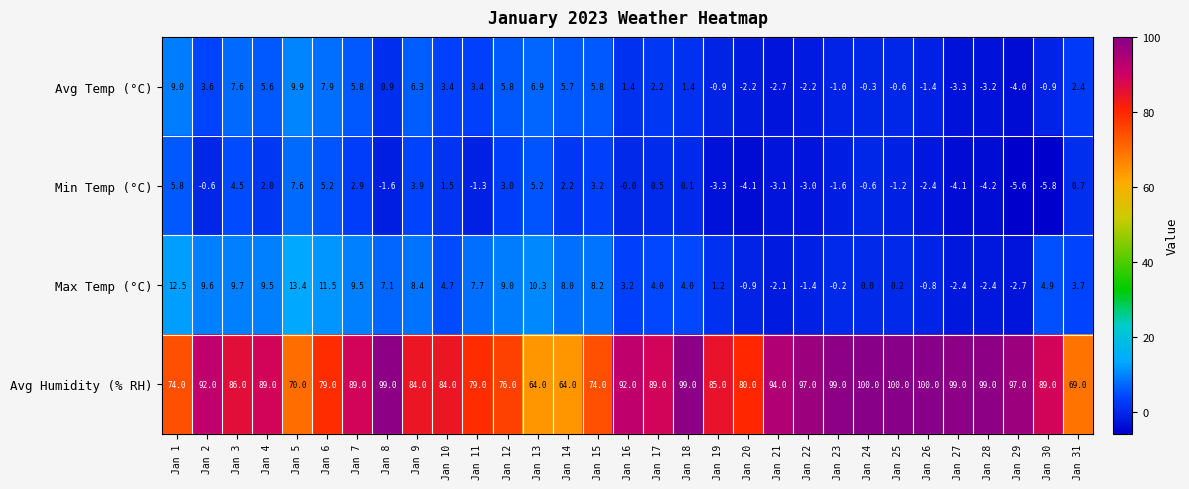

Is it true that Avg Temp (°C) equals 0.9 at Jan 8?

True